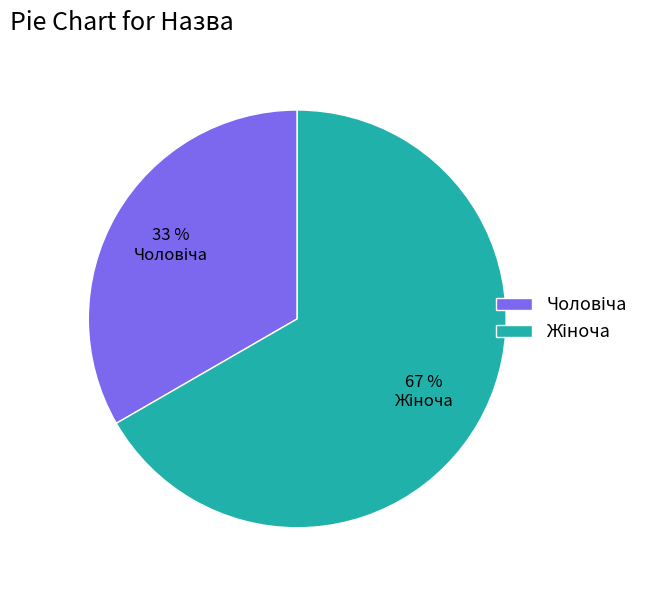

How many slices are in this pie chart?

2